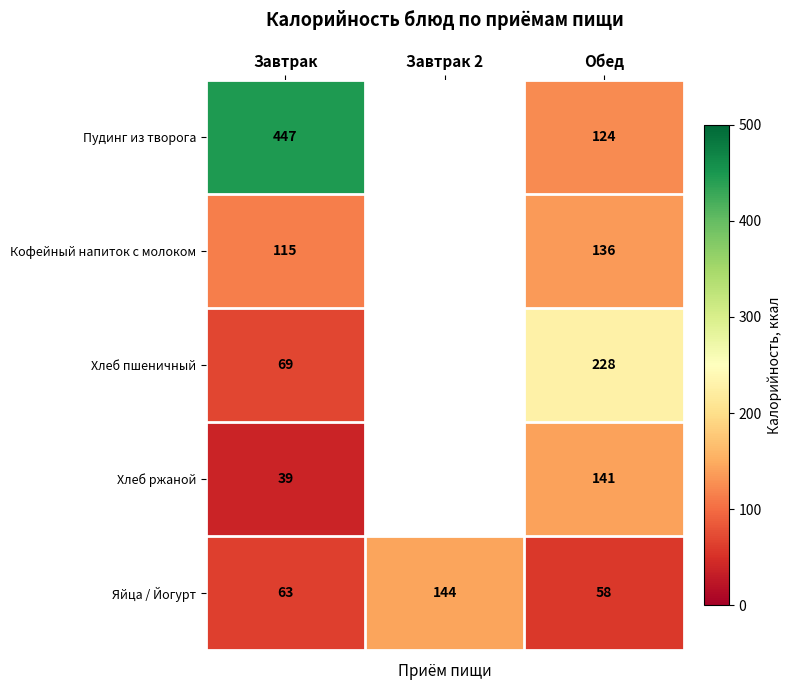

The Хлеб пшеничный series shows 121 at Обед. True or false?

False